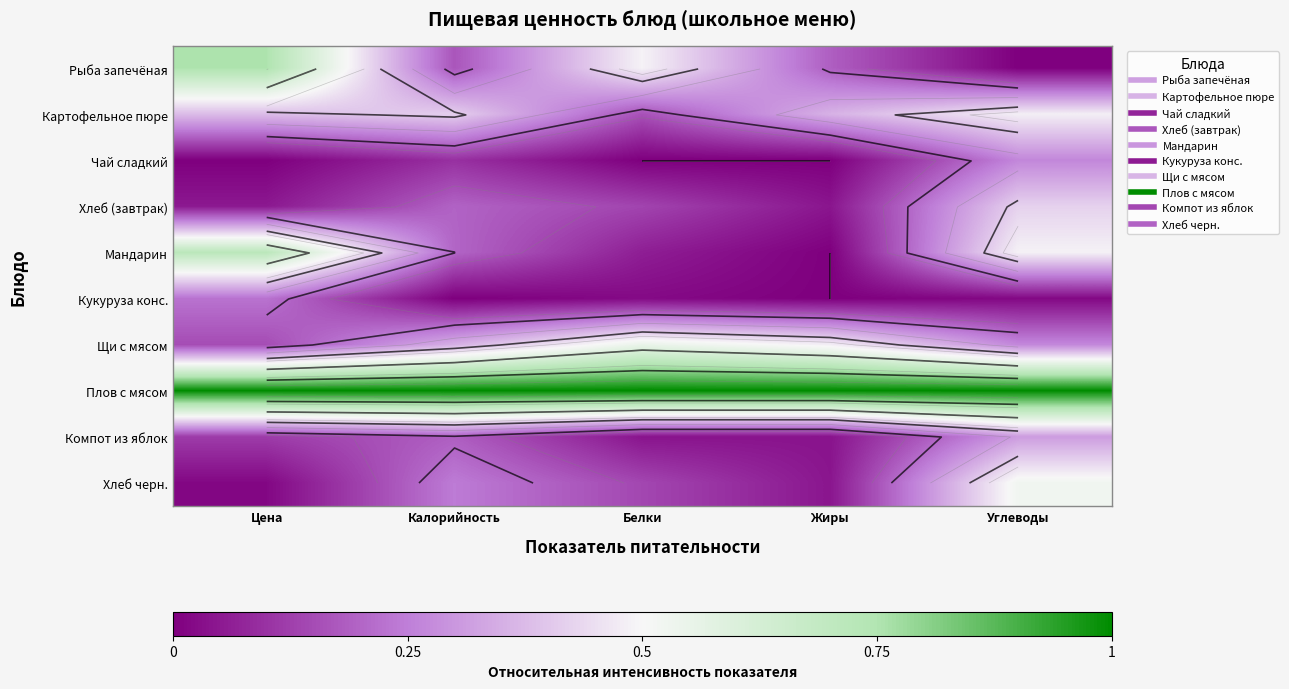

What is the total value across all series at Цена?

3.4